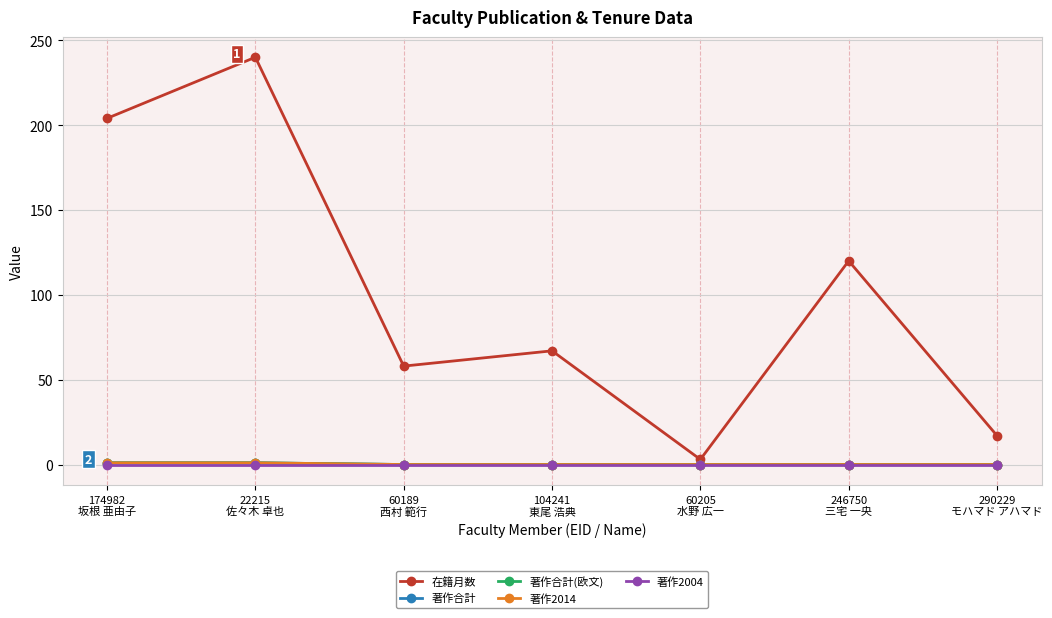

Is this an area chart (filled region under the line)?

No